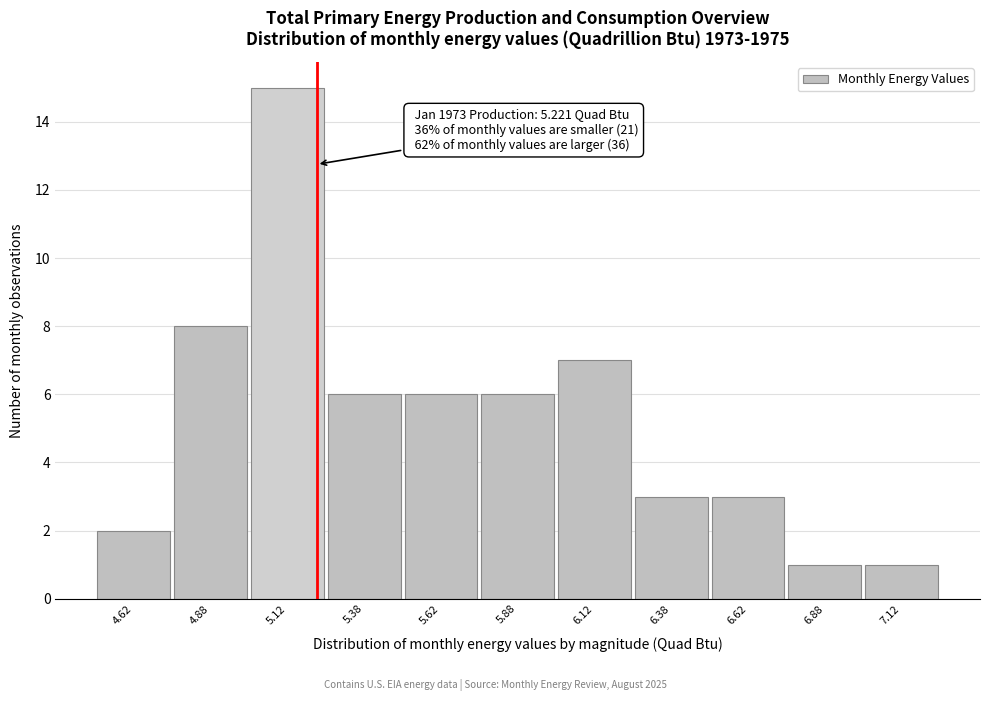

Over which range of the x-axis is the bar tallest?

5.00 to 5.25